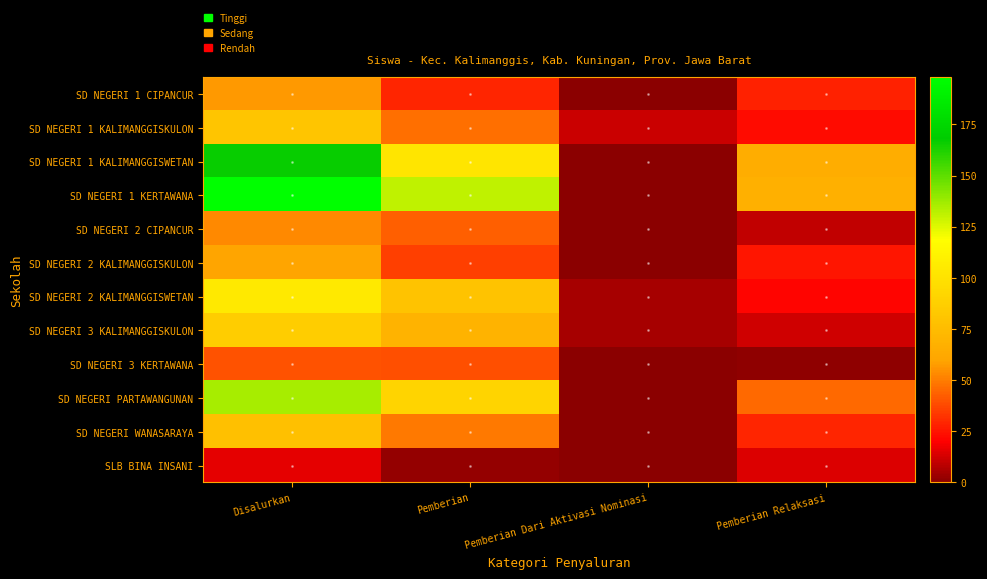

How many series are shown in this chart?

12